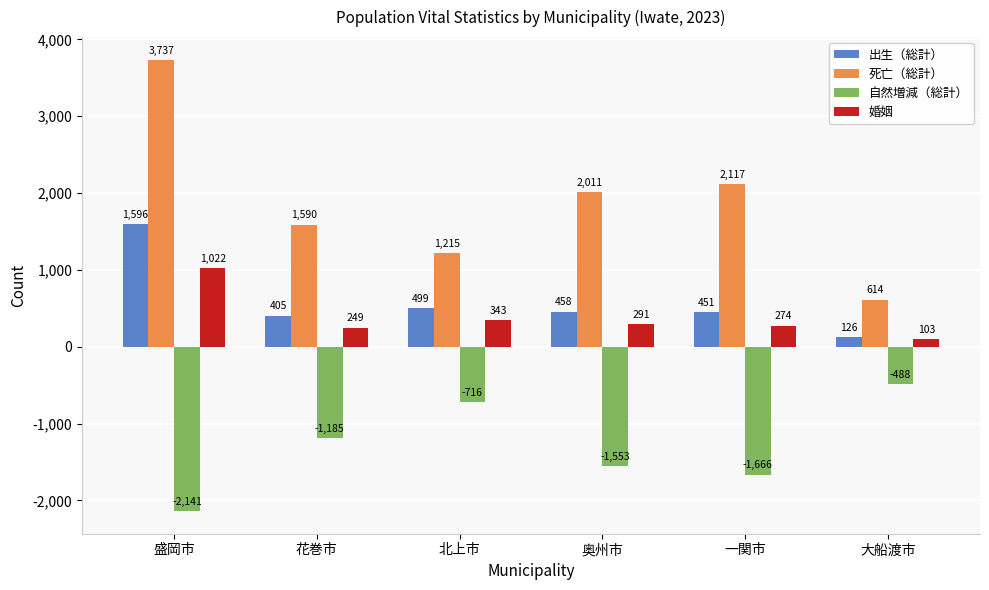

What is the spread (max minus min) of values at 一関市?

3783